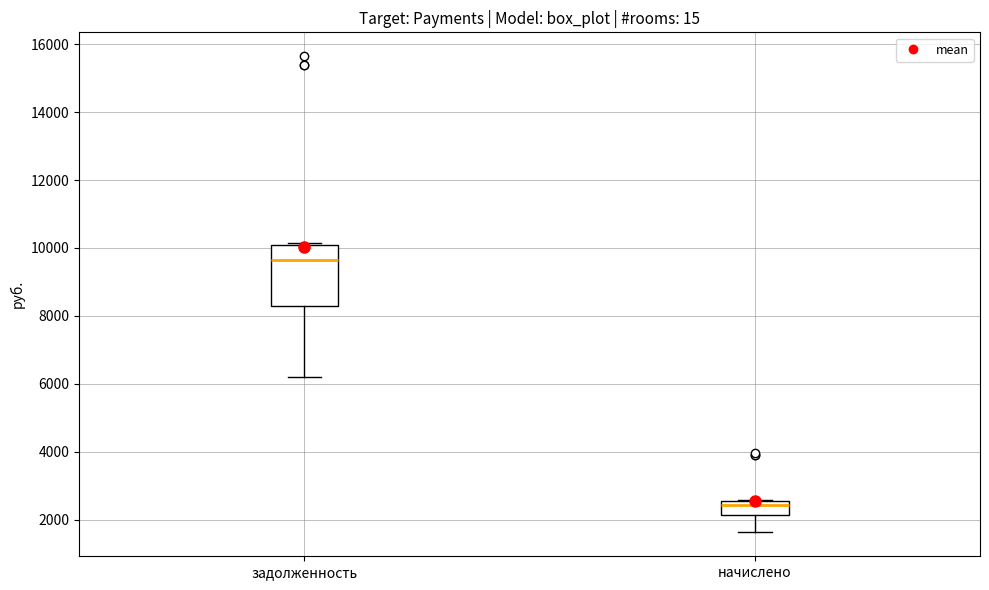

Where is the upper edge of the box for начислено on the y-axis? The values are not printed on the chart, so give them approximately, as read against the axis.

2600